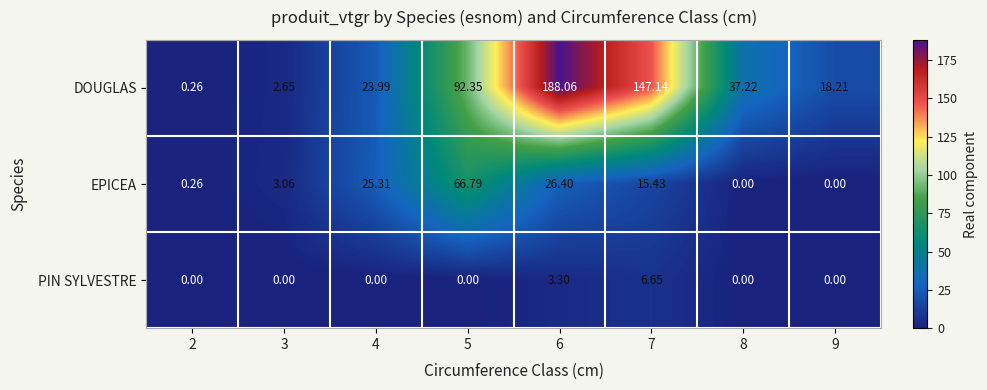

Is the value of PIN SYLVESTRE at 5 greater than the value of DOUGLAS at 7?

No